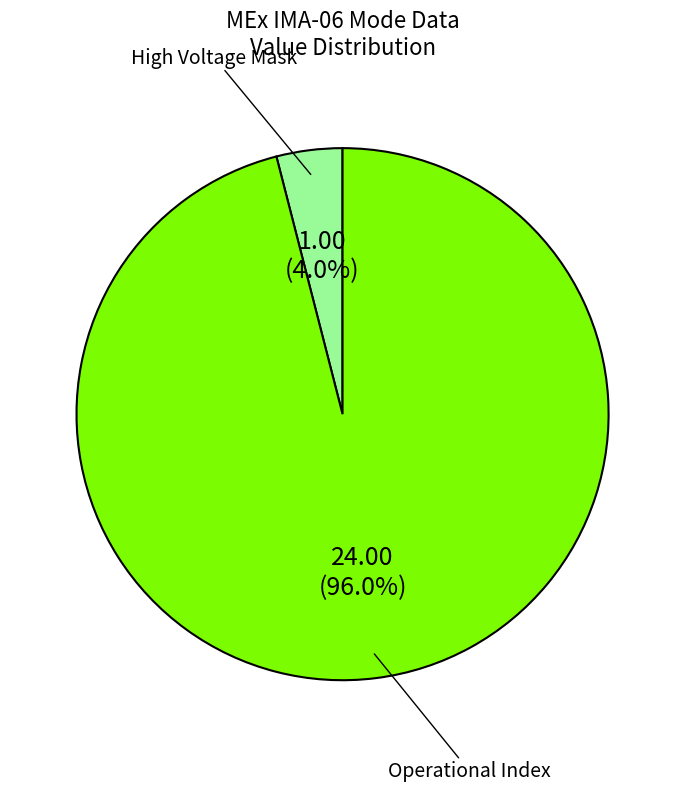

Which slice is the largest?

Operational Index